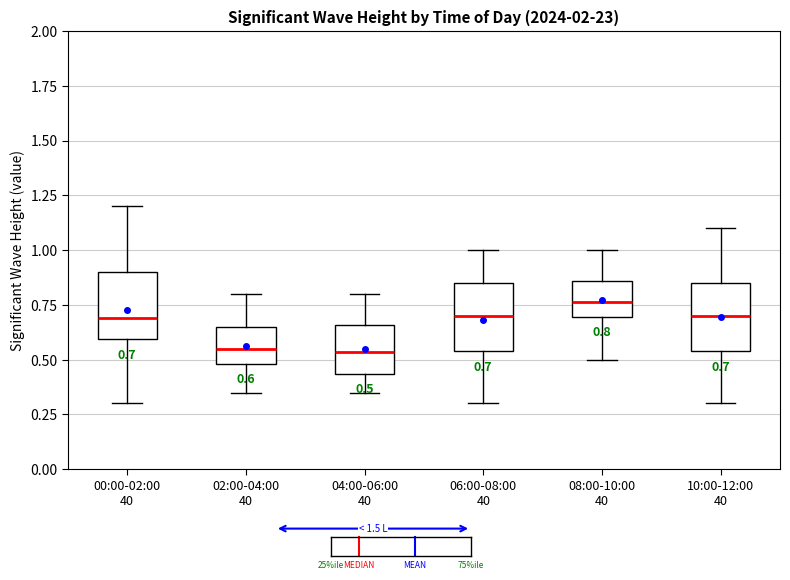

Which box has the highest median line?

08:00-10:00 40